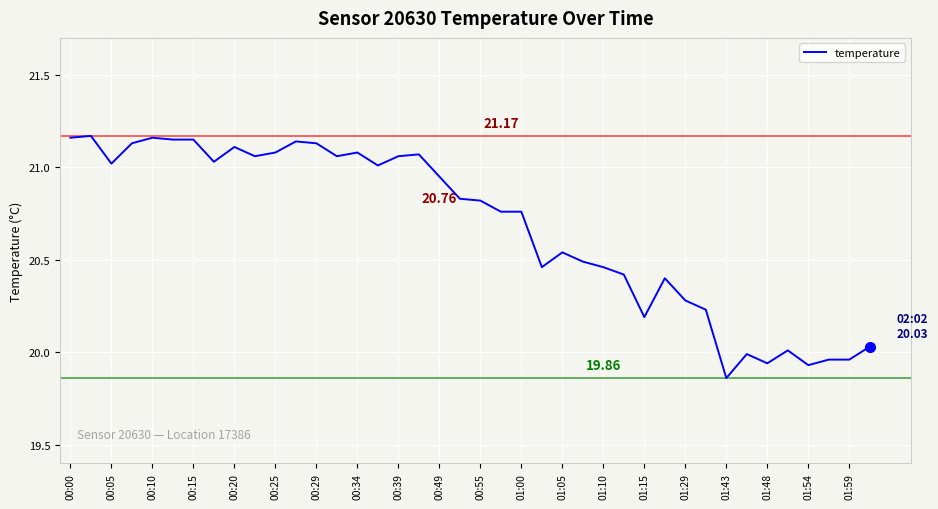

Which has a higher value, 00:00 or 00:25?

00:00